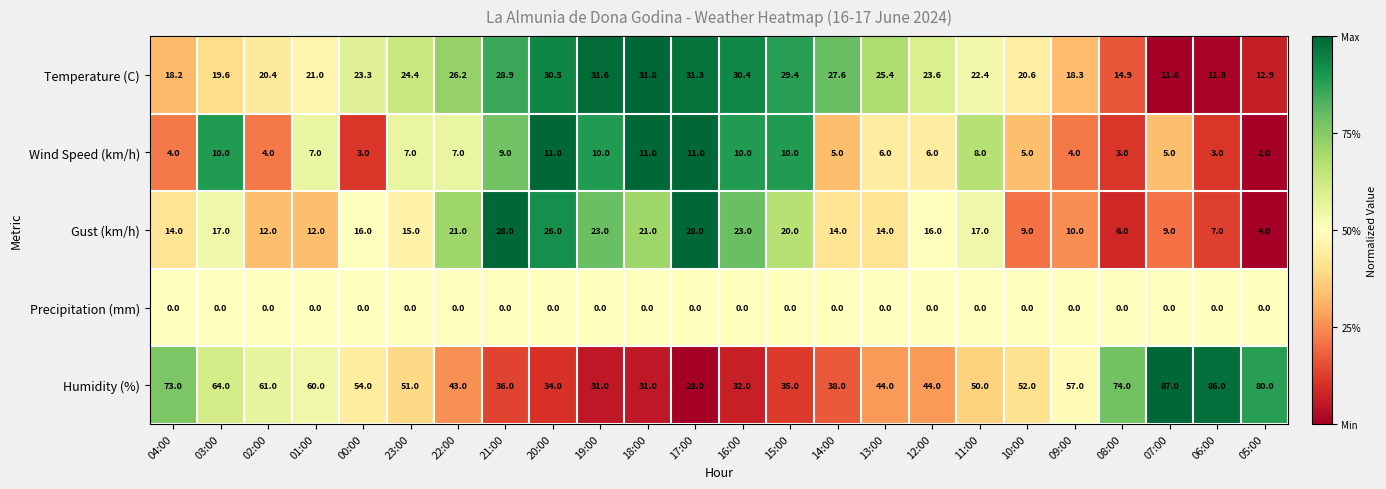

What is the average value of the Gust (km/h) series?

15.9